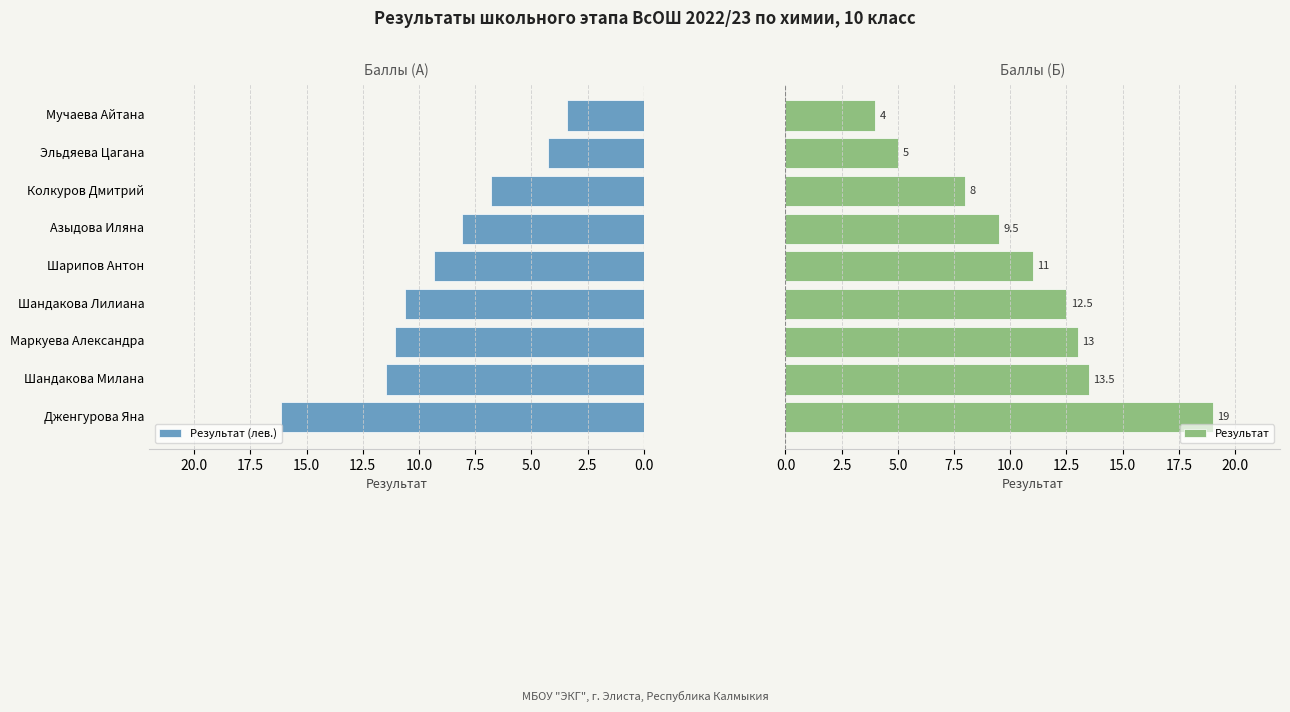

What is the sum of the Результат (лев.) values at Колкуров Дмитрий and Мучаева Айтана?

10.2